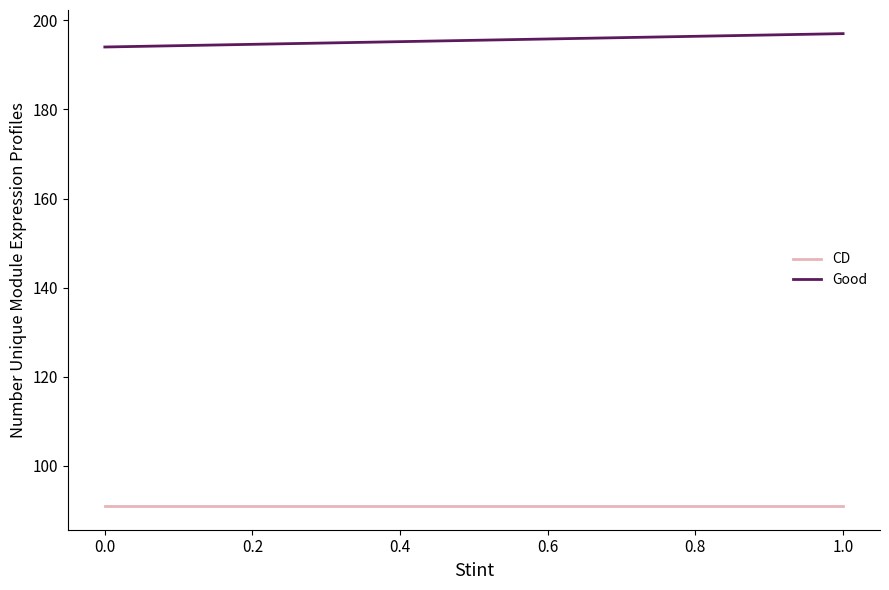

What is the value of the CD point at the 2nd from the left?

91